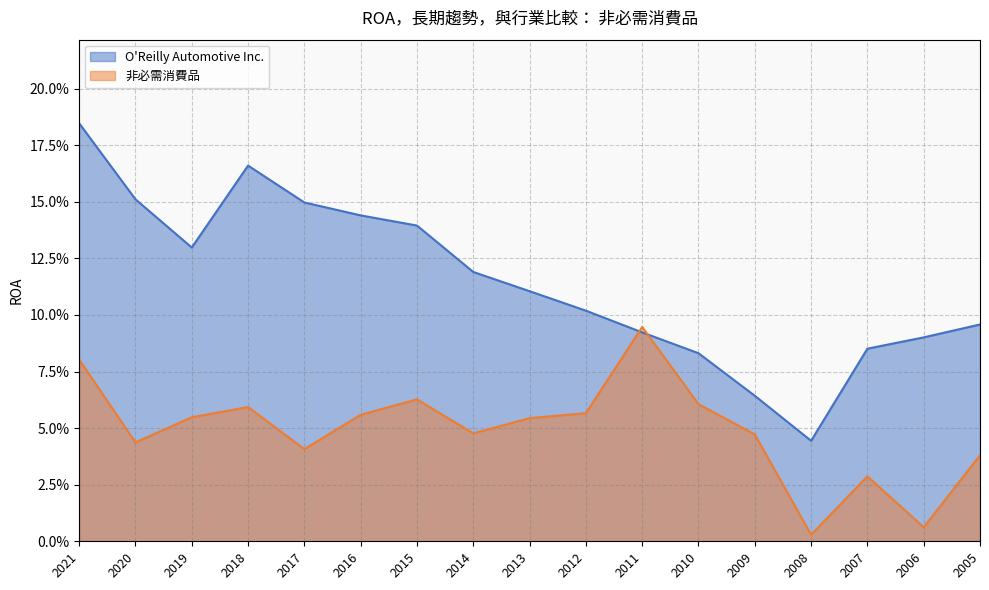

Does the chart have visible grid lines?

Yes